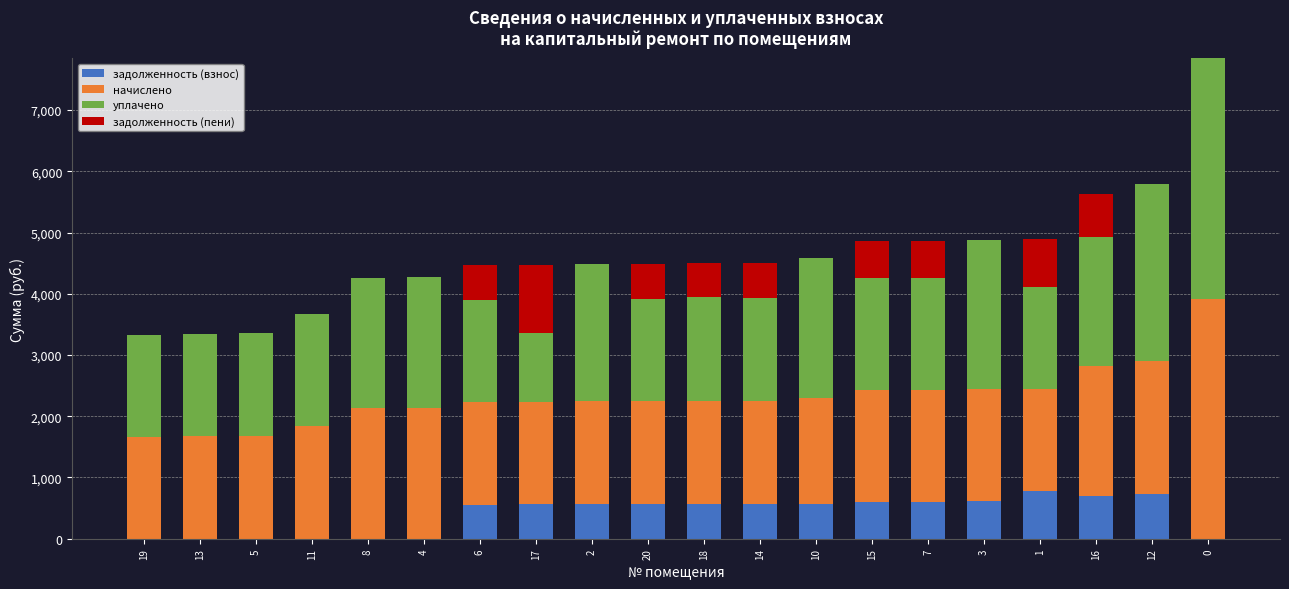

Are the bars grouped side by side (vs. stacked)?

No